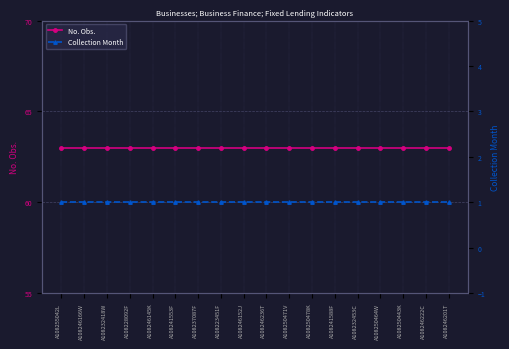

Is this an area chart (filled region under the line)?

No